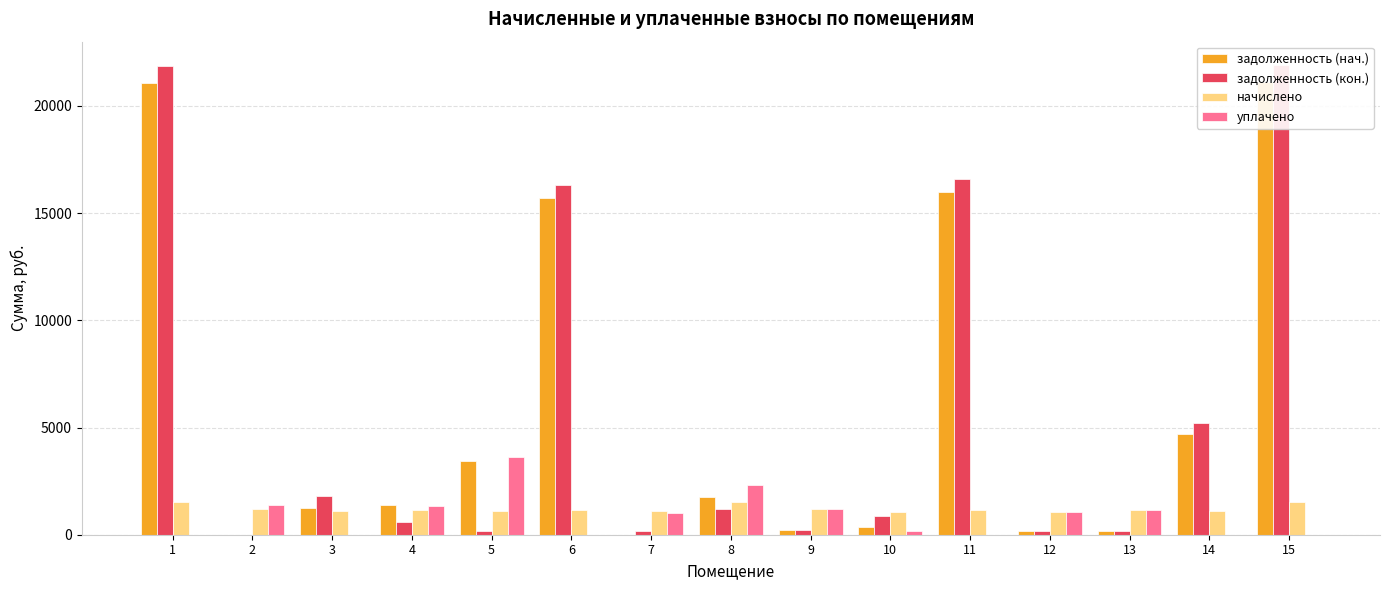

What is the sum of all начислено values?

18141.9